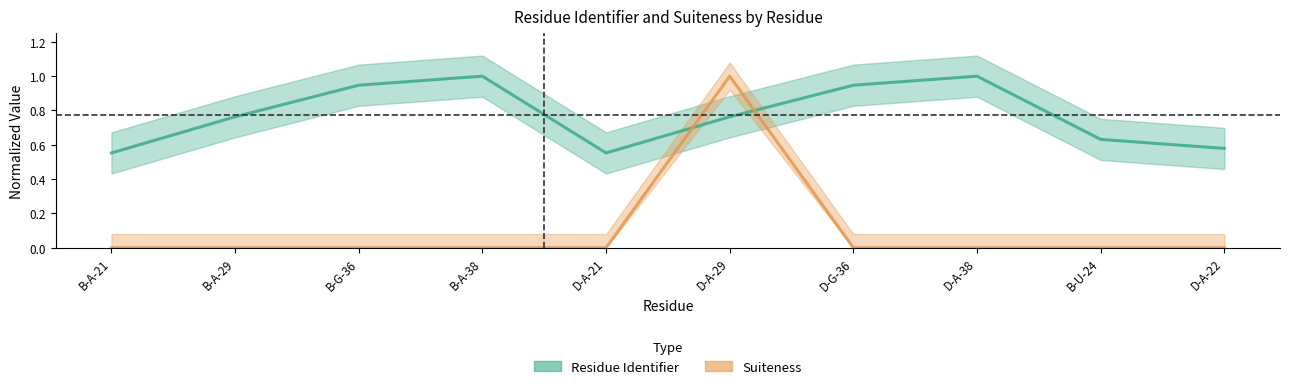

Rank the series at D-A-21 from highest to lowest value.

Residue Identifier, Suiteness